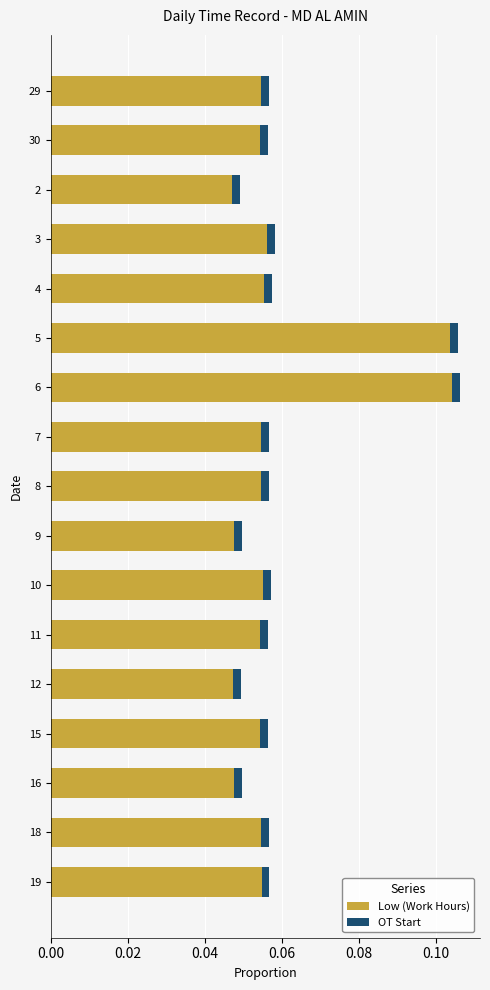

What is the sum of all Low (Work Hours) values?

1.0